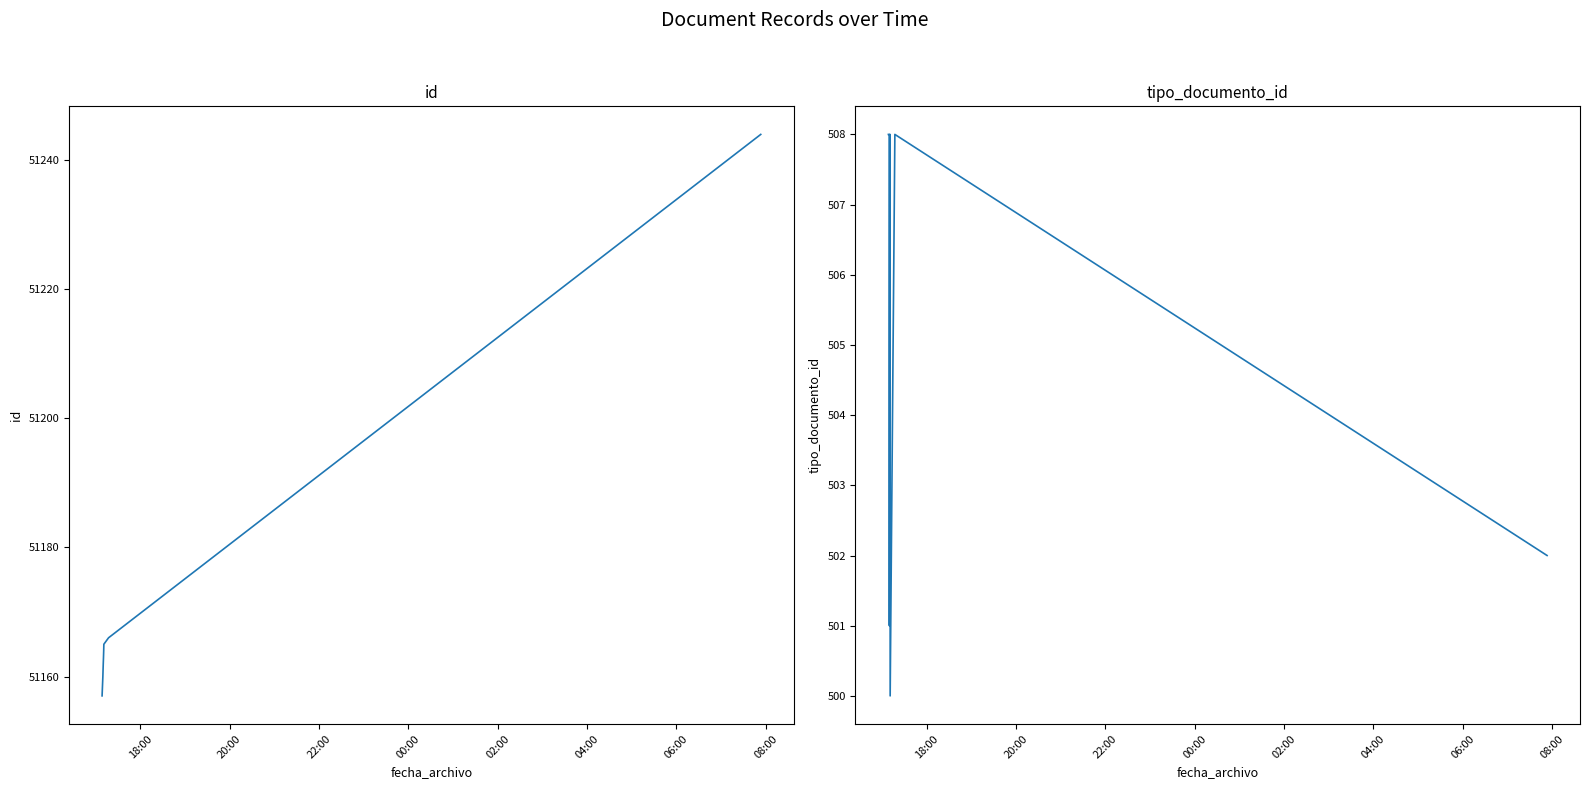

How many interior local peaks does the tipo_documento_id series have?

1